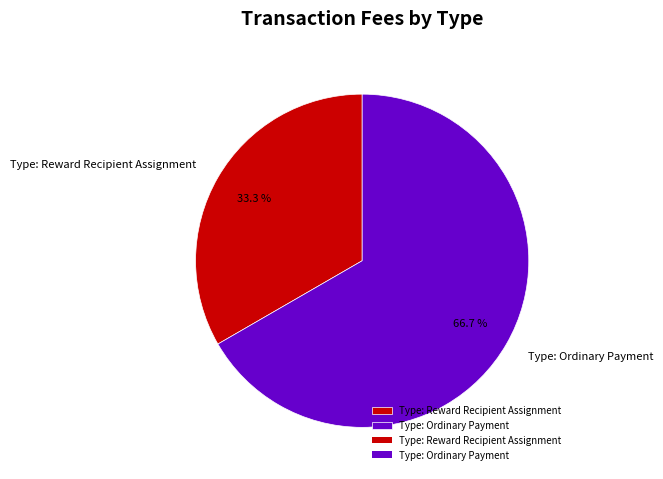

Rank the categories by value from lowest to highest.

Type: Reward Recipient Assignment, Type: Ordinary Payment